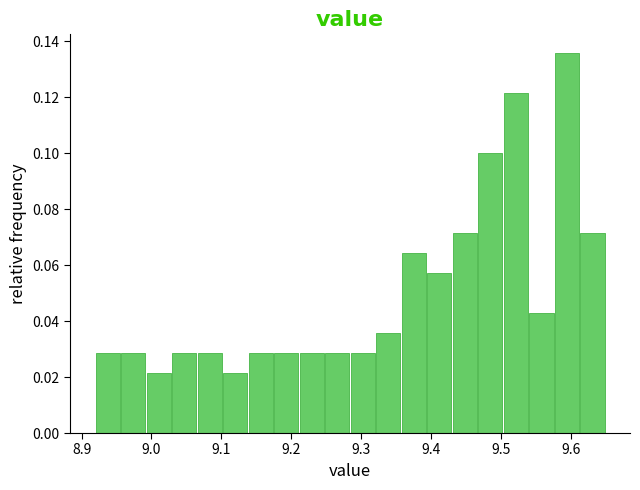

Around what value on the x-axis is the tallest bar? Give the approximate position of its centre, as read against the axis.

9.59